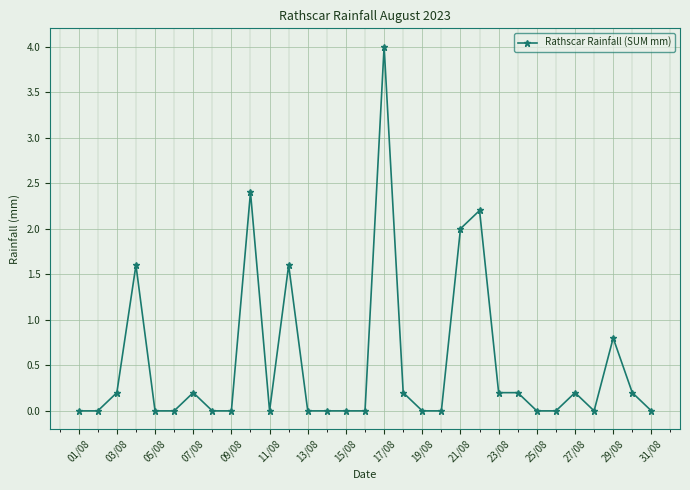

What is the sum of all values?

16.0